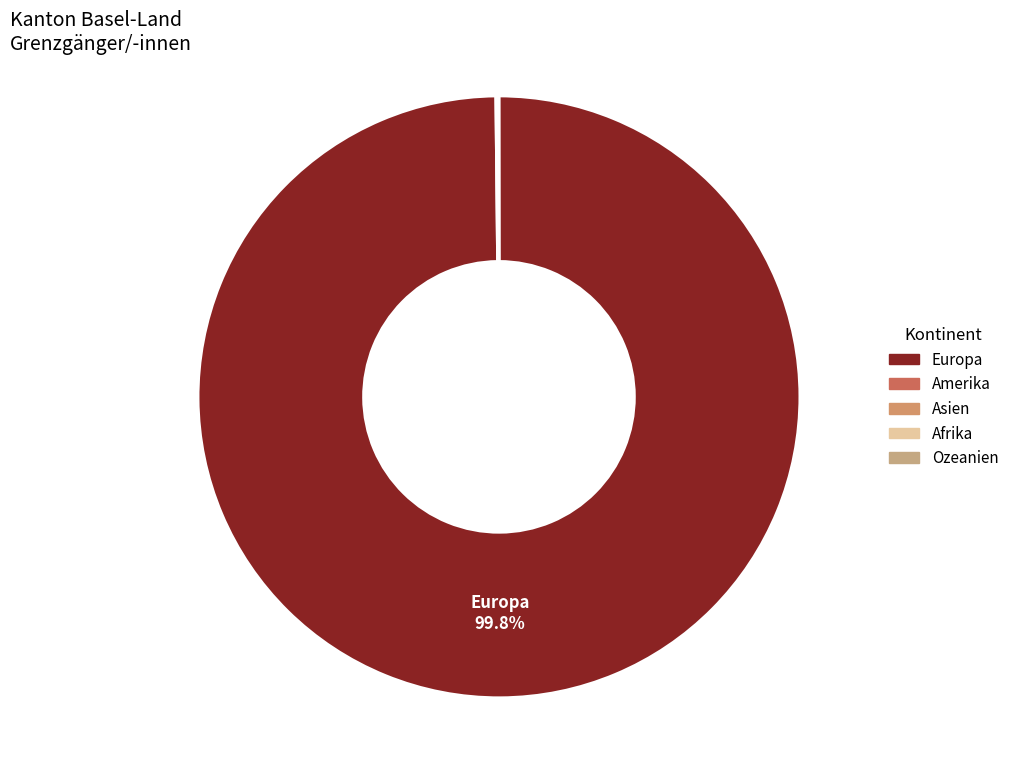

Count the number of slices in the pie.

5